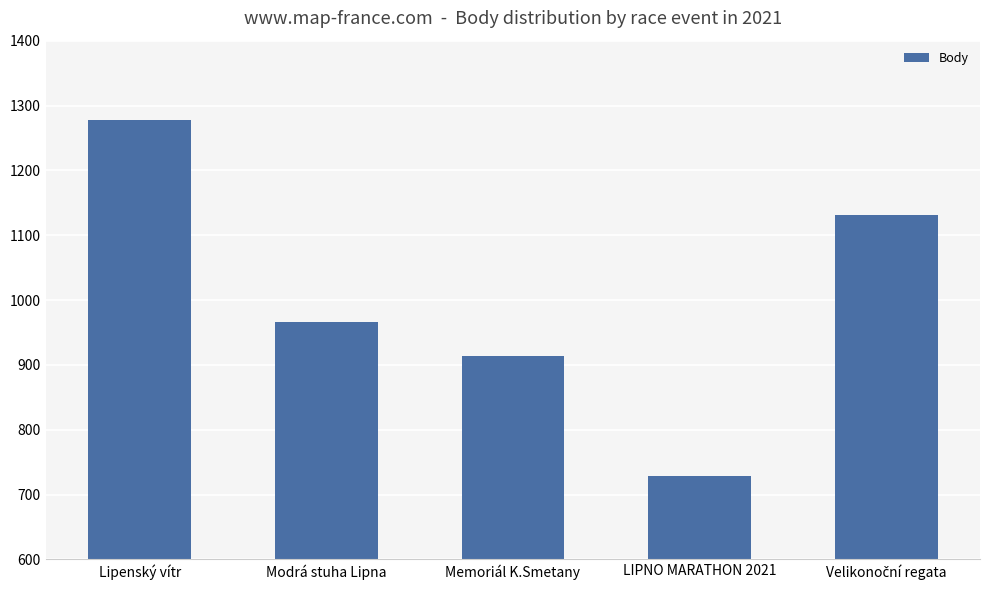

Where is the data nearest to the value 1003?

Modrá stuha Lipna